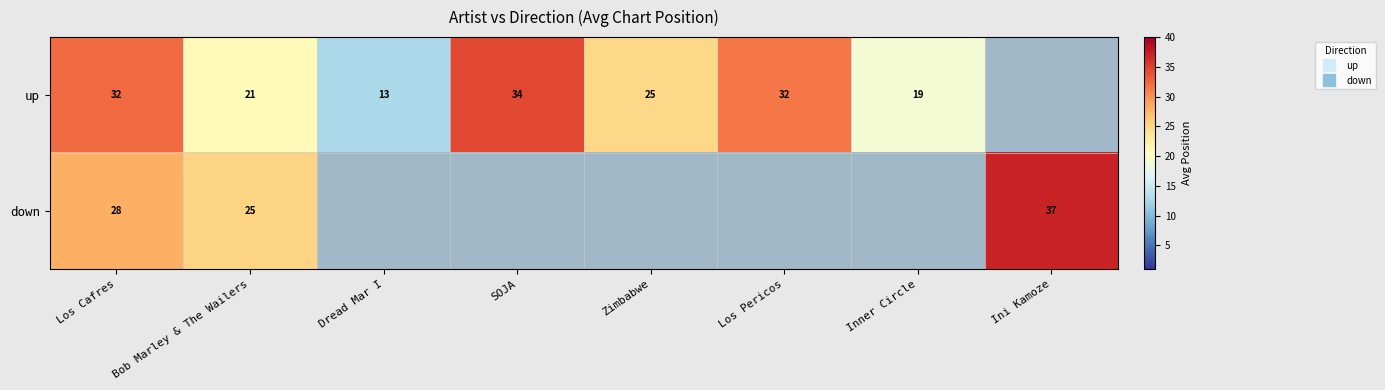

Count the number of data series in this chart.

2